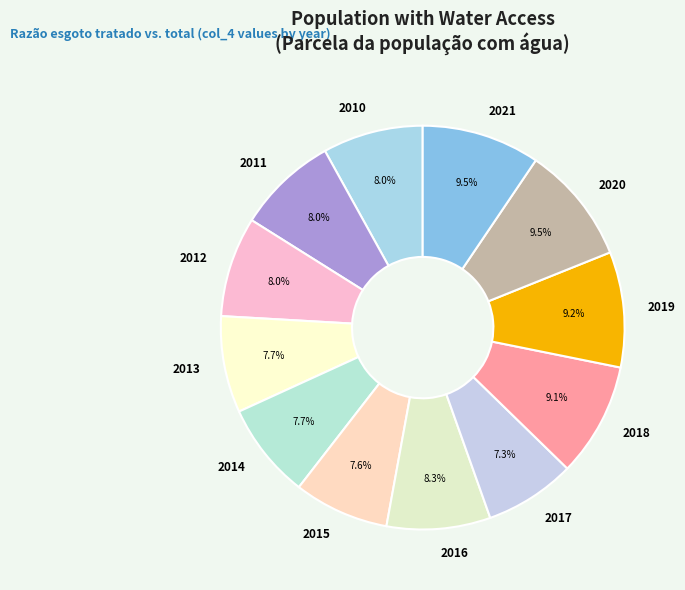

To the nearest percent, what percentage of the pie is 2010?

8%